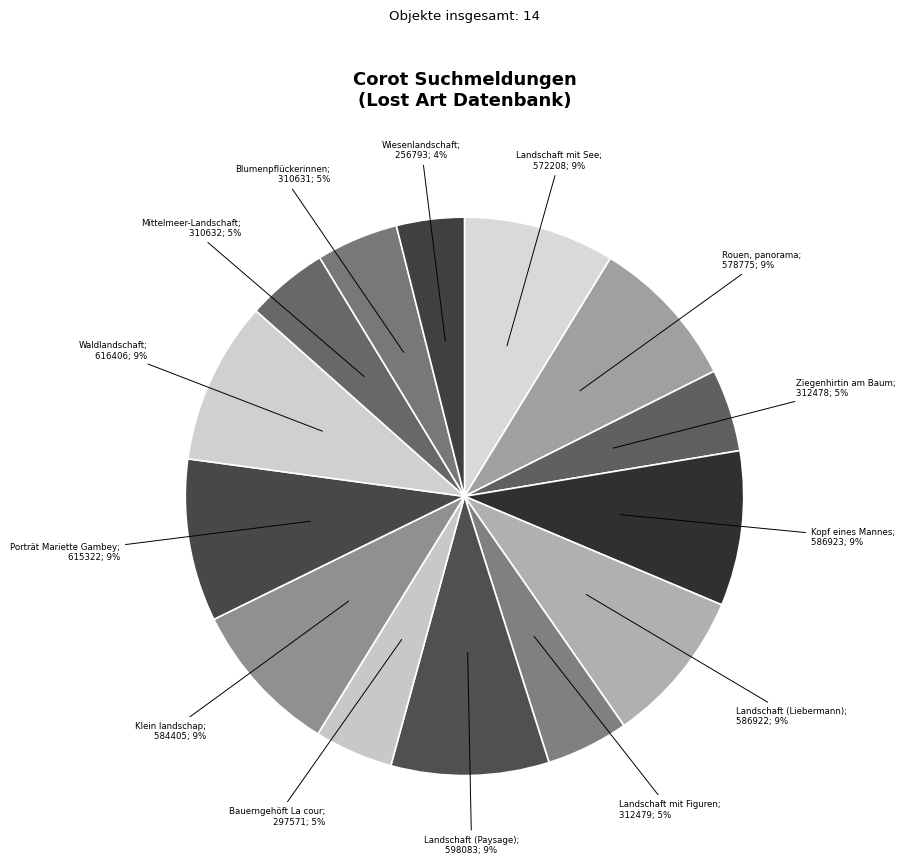

Is there a majority slice in this chart?

No